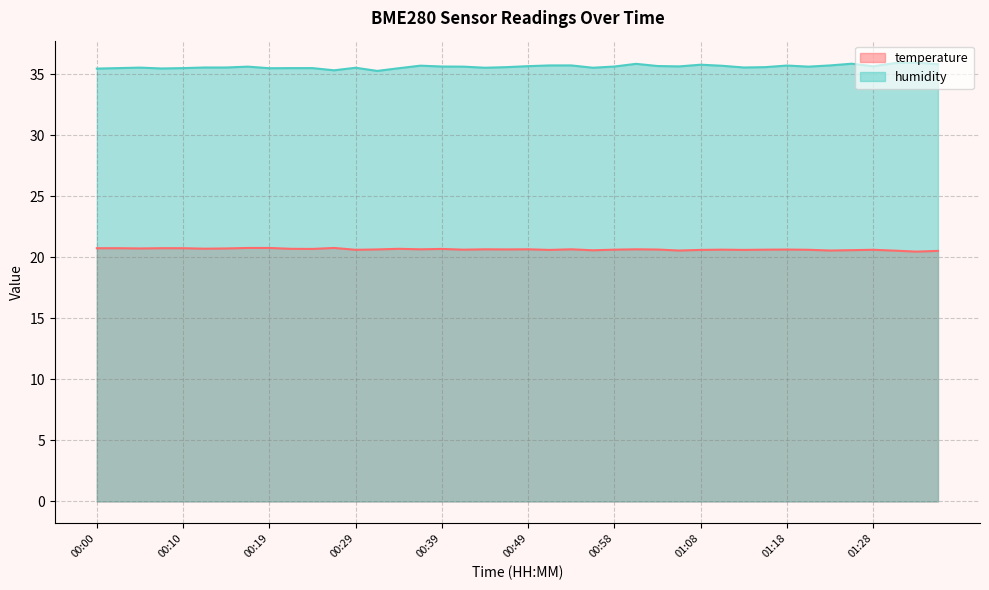

The temperature series shows 6.8 at 00:27. True or false?

False